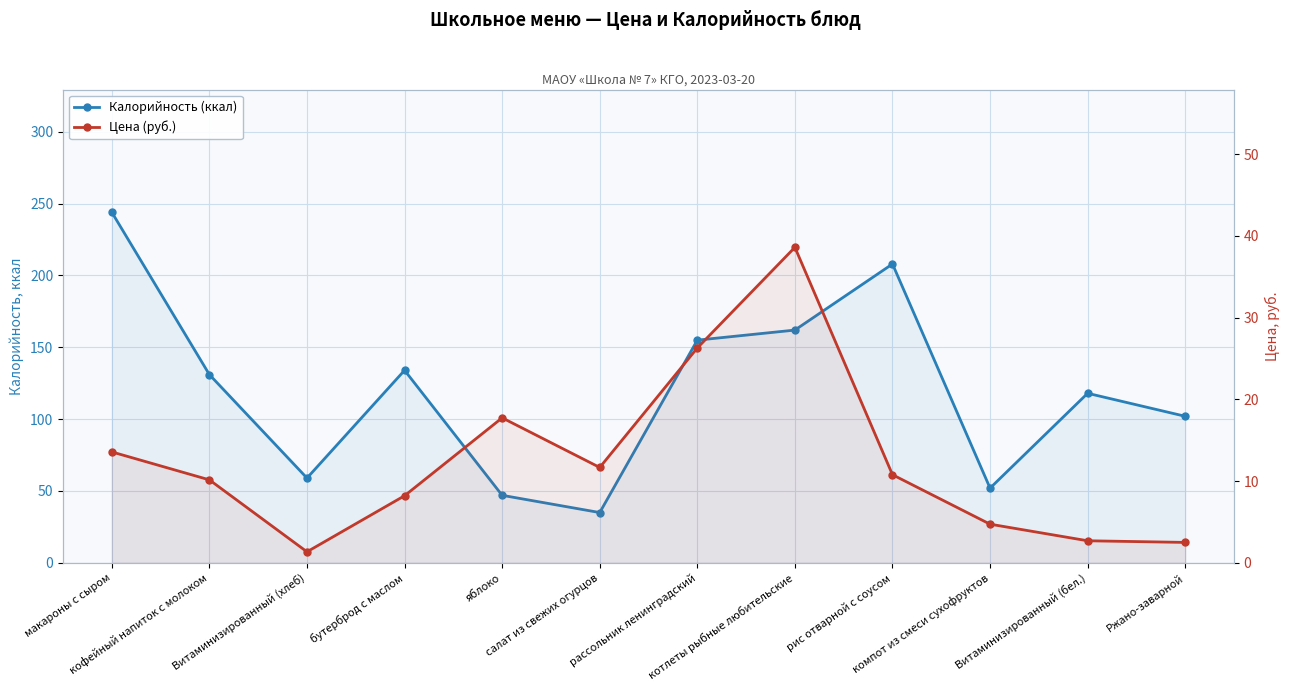

How many data points does each series have?

12